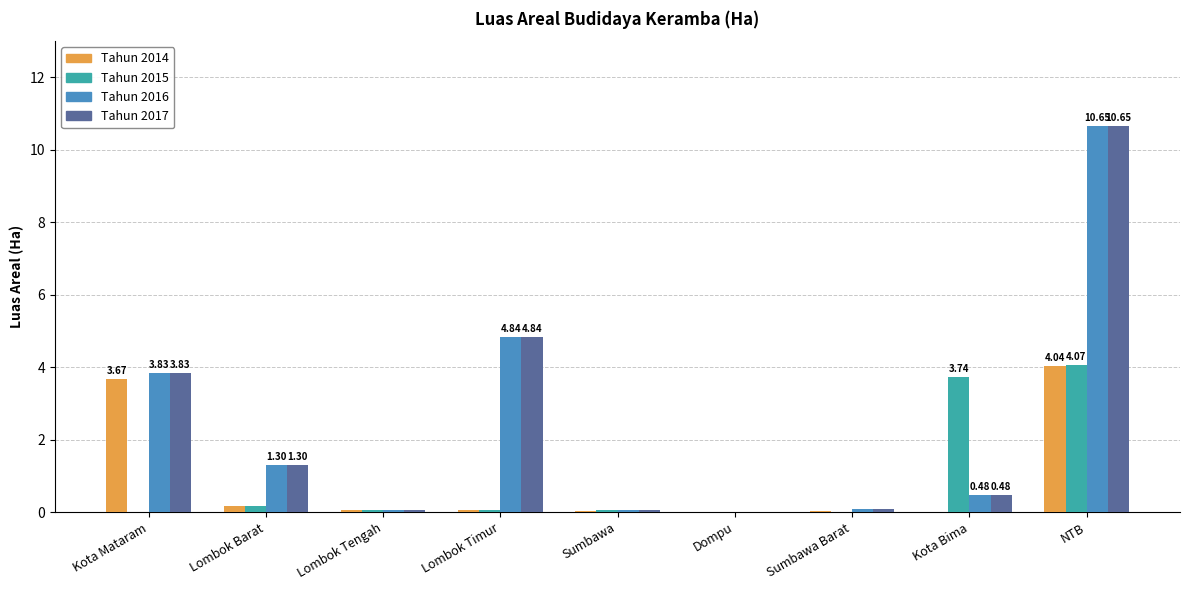

Which category has the highest value in the Tahun 2015 series?

NTB